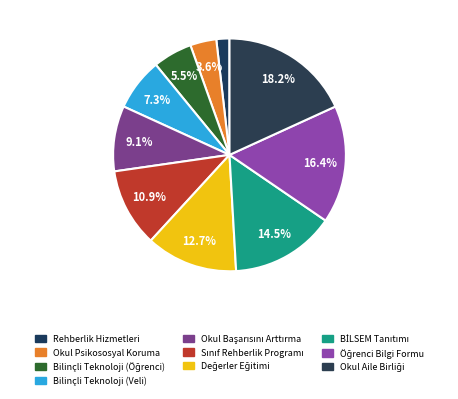

Is there any slice that represents more than half of the pie?

No